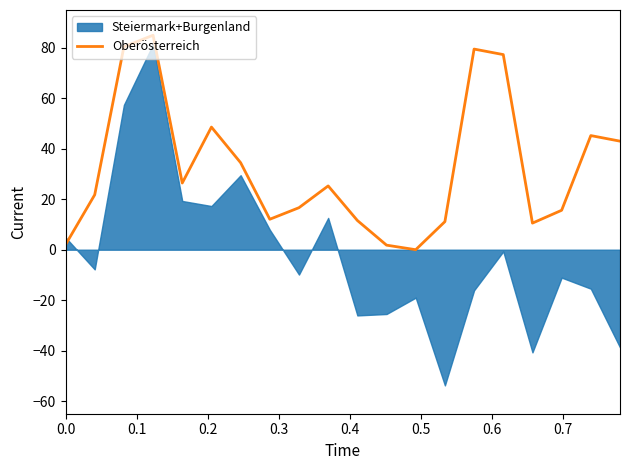

Reading left to right, what are all the values shown in this chart?

2.0	21.8	80.4	85.0	26.4	48.6	34.5	12.1	16.7	25.3	11.6	1.8	0.0	11.1	79.5	77.3	10.5	15.6	45.2	43.0